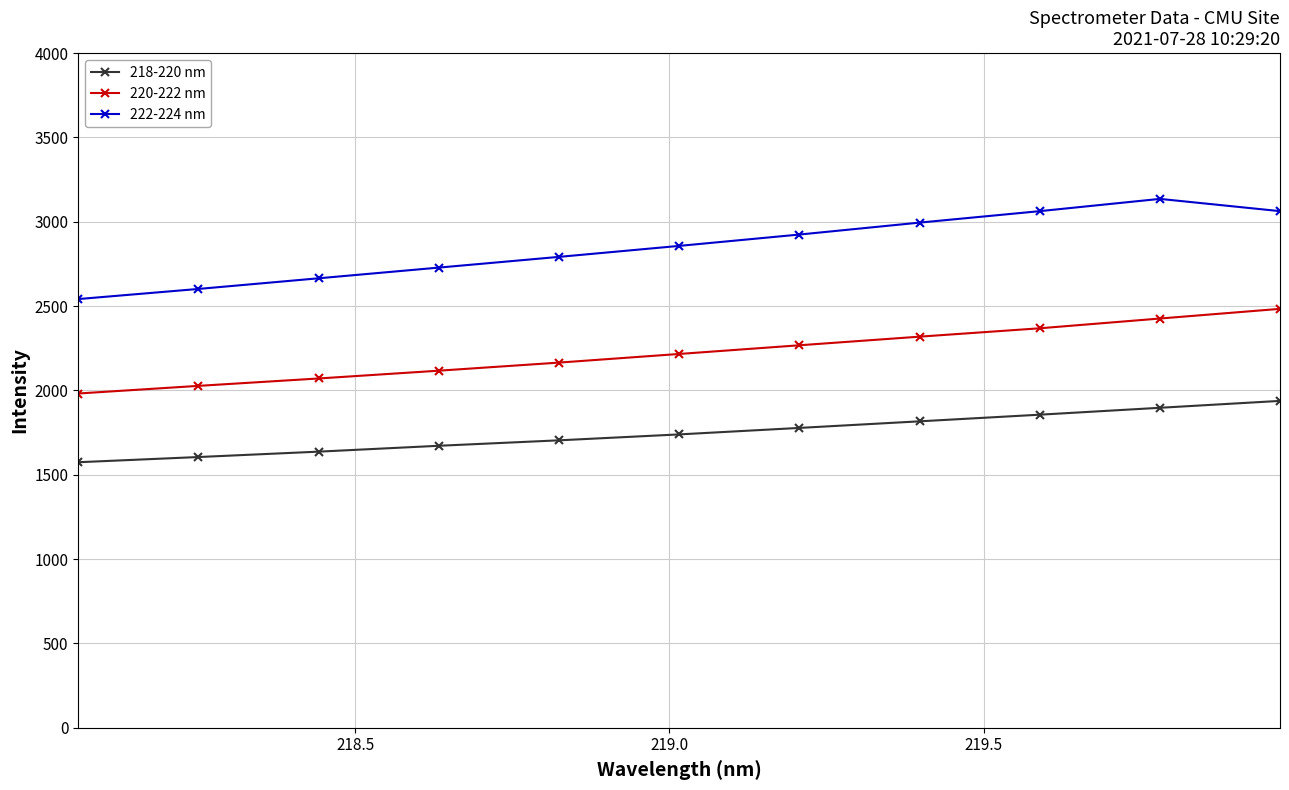

List the series in order of their peak value, lowest first.

218-220 nm, 220-222 nm, 222-224 nm